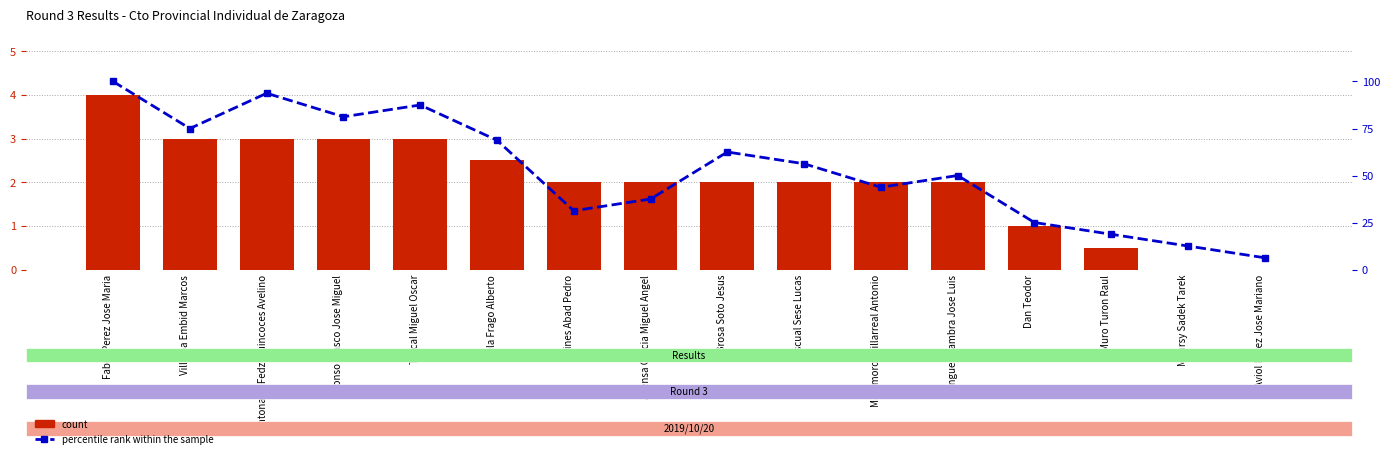

Which series changed the most between Alonso Blasco Jose Miguel and Aviol Perez Jose Mariano?

percentile rank within the sample